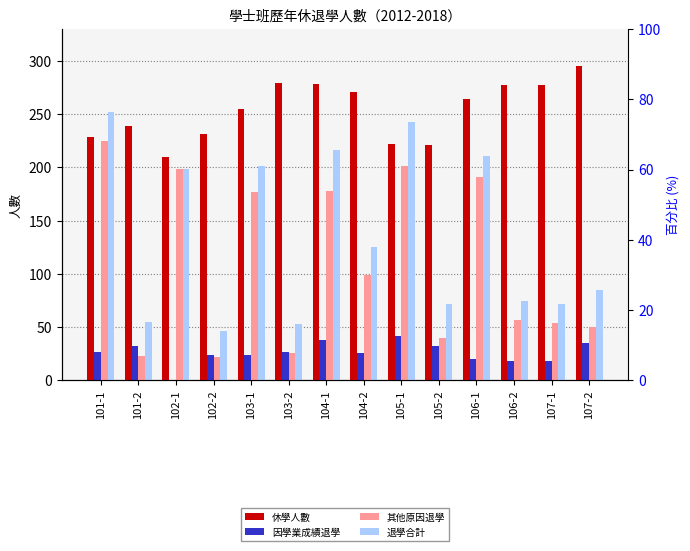

Is the value of 因學業成績退學 at 102-1 greater than the value of 退學合計 at 102-2?

No